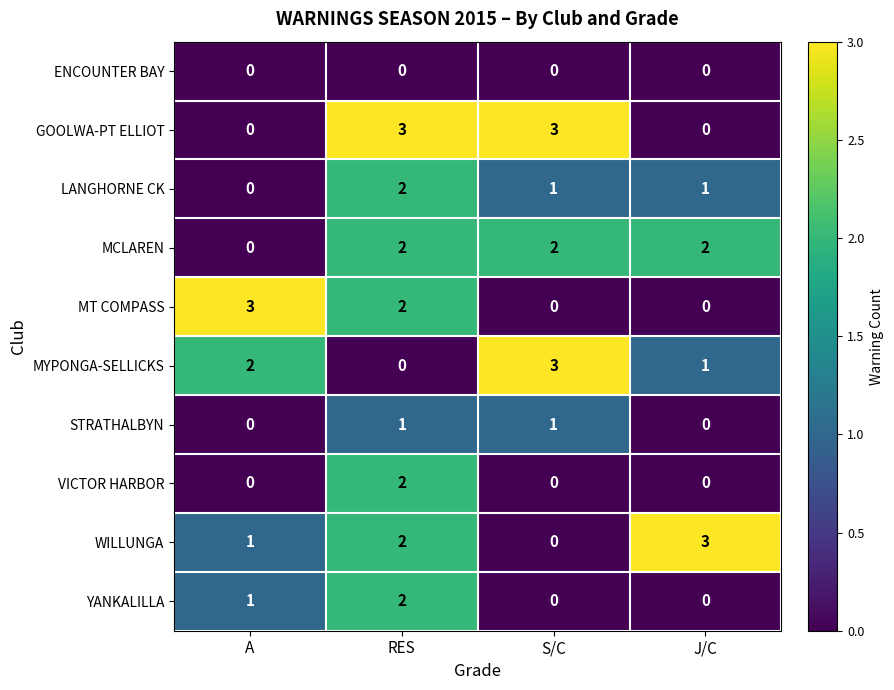

How many distinct data groups are displayed?

10